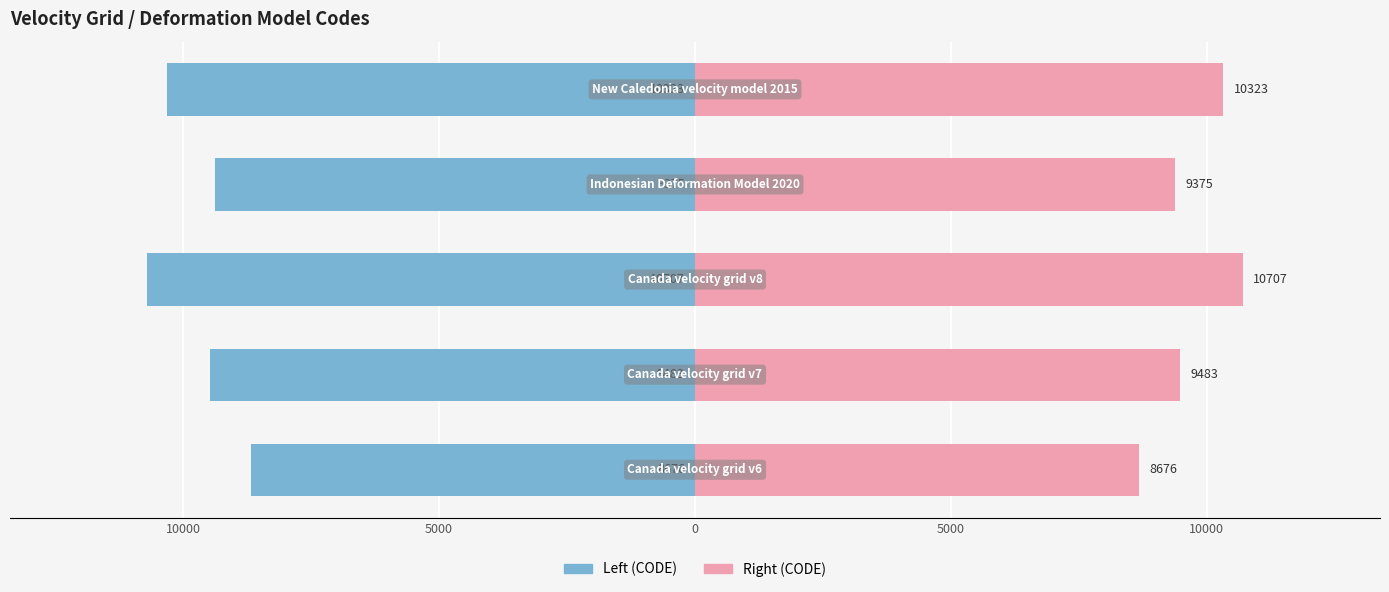

Which series changed the most between 15000 and 0?

CODE (Left)